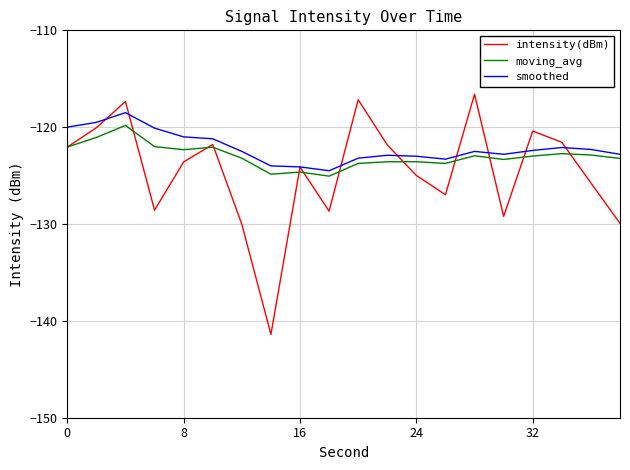

What is the greatest value displayed?

-116.6